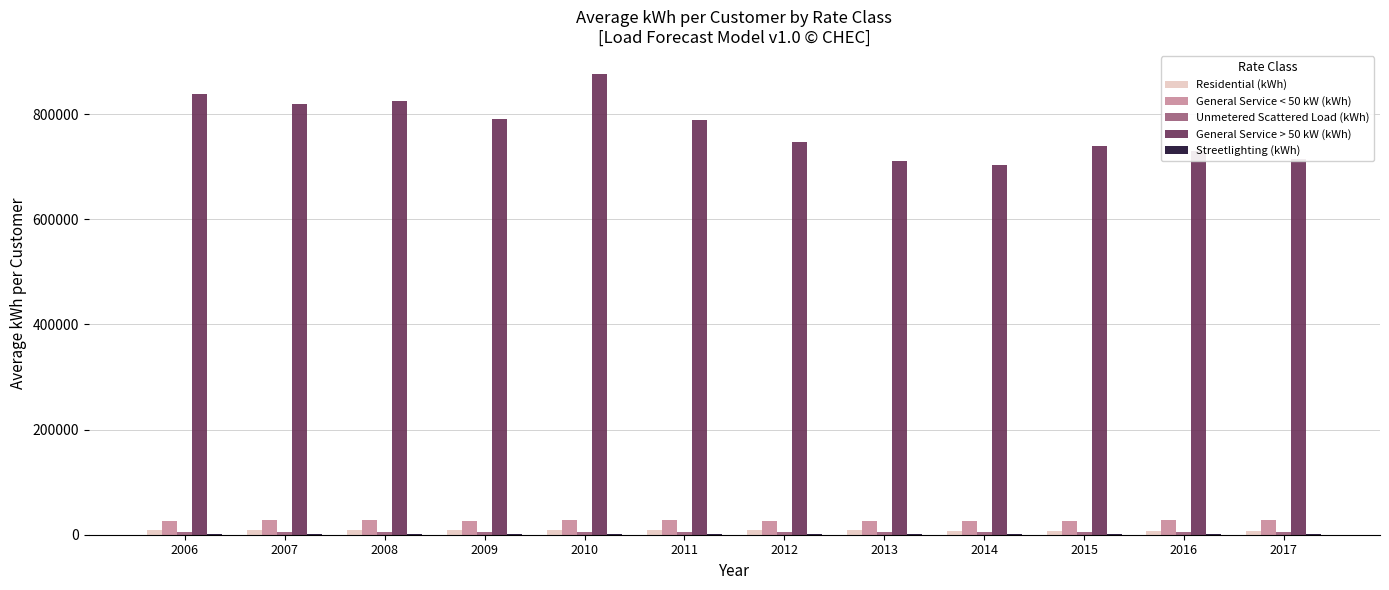

Which series has the largest total across all categories?

General Service > 50 kW (kWh)